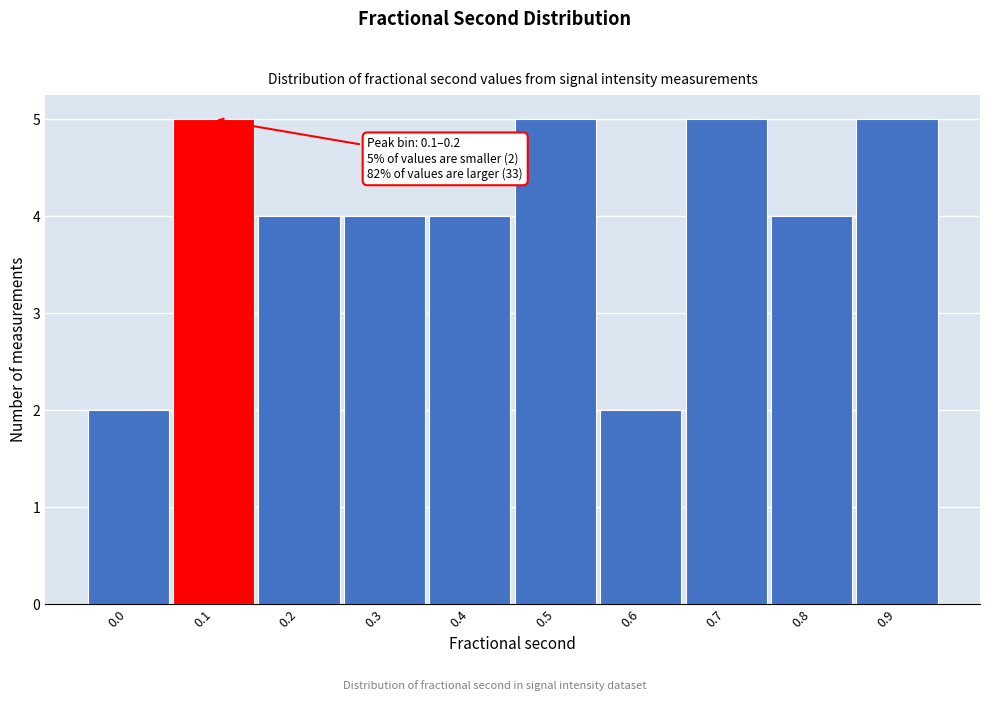

Reading left to right, list all the values displayed in this chart.

2	5	4	4	4	5	2	5	4	5